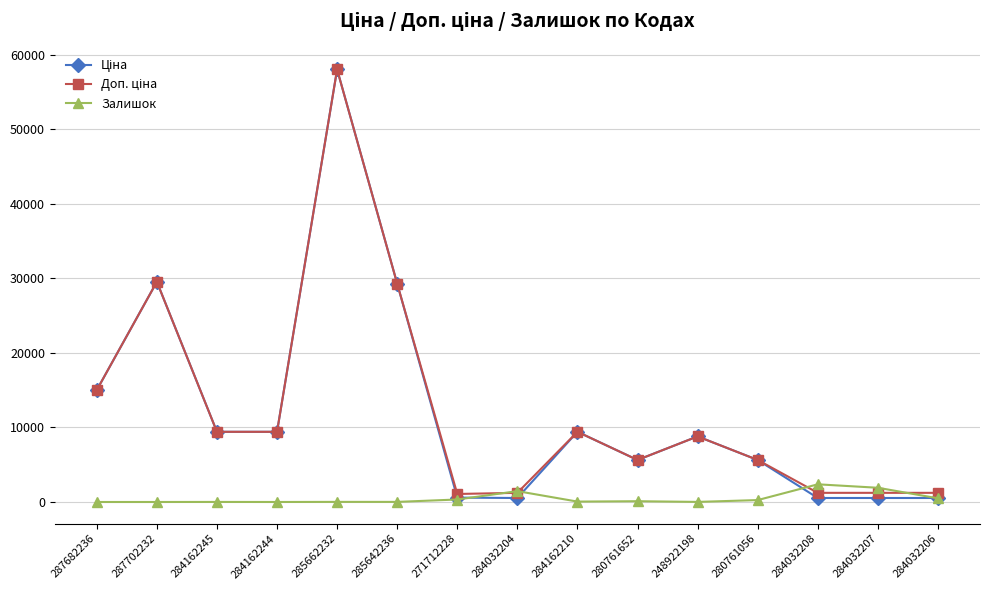

What is the label of the 6th point from the right?

280761652